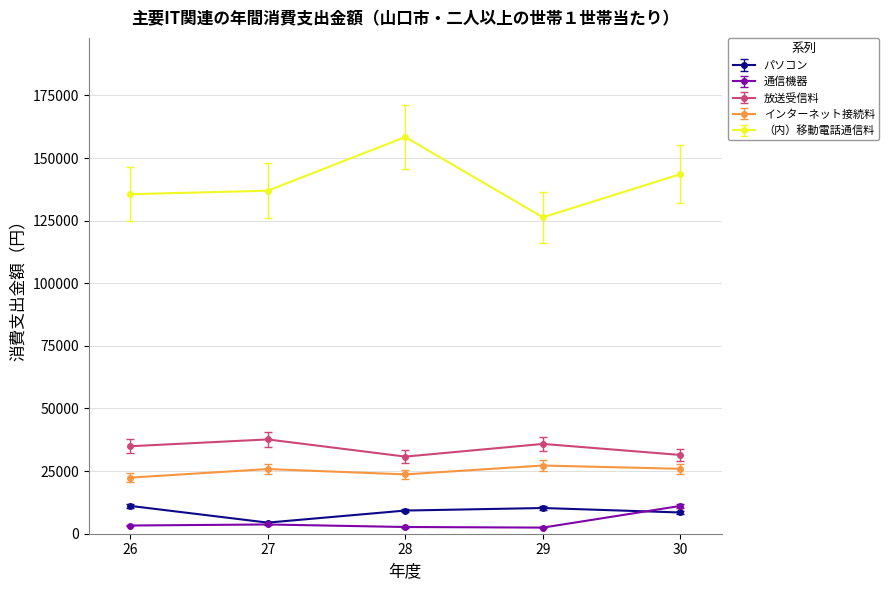

At which label does パソコン first exceed 9249?

26